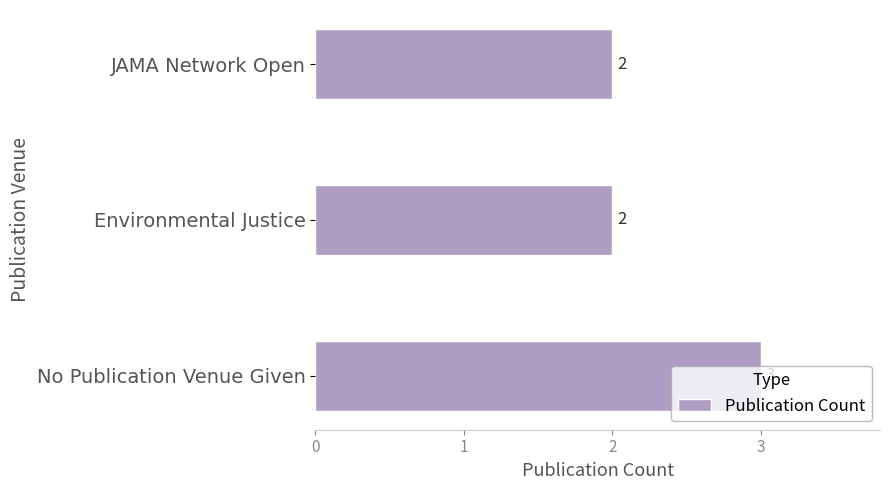

What is the maximum value shown in the chart?

3